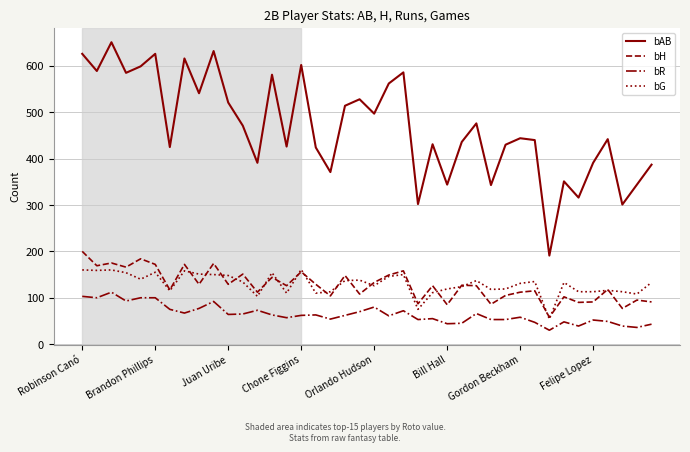

What is the minimum value for bAB?

191